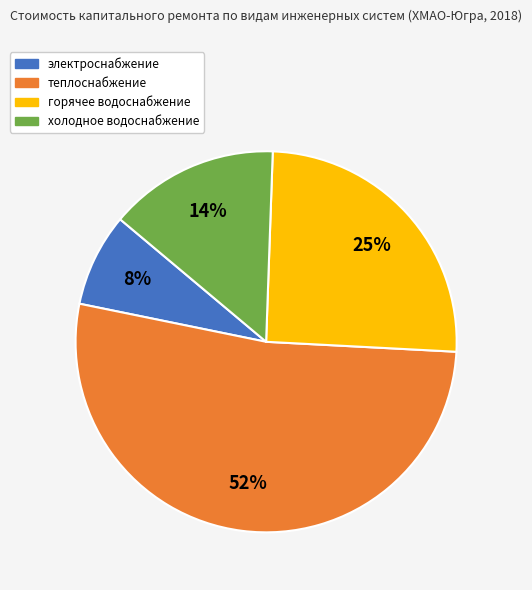

What percentage is the холодное водоснабжение slice, to the nearest percent?

14%